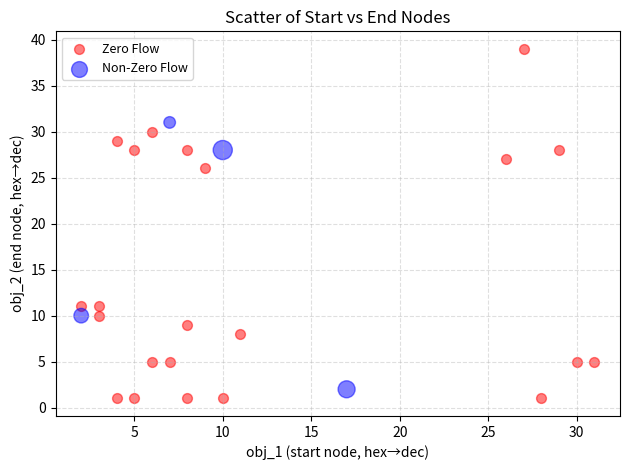

Which series has the largest Y range (max minus min)?

Zero Flow